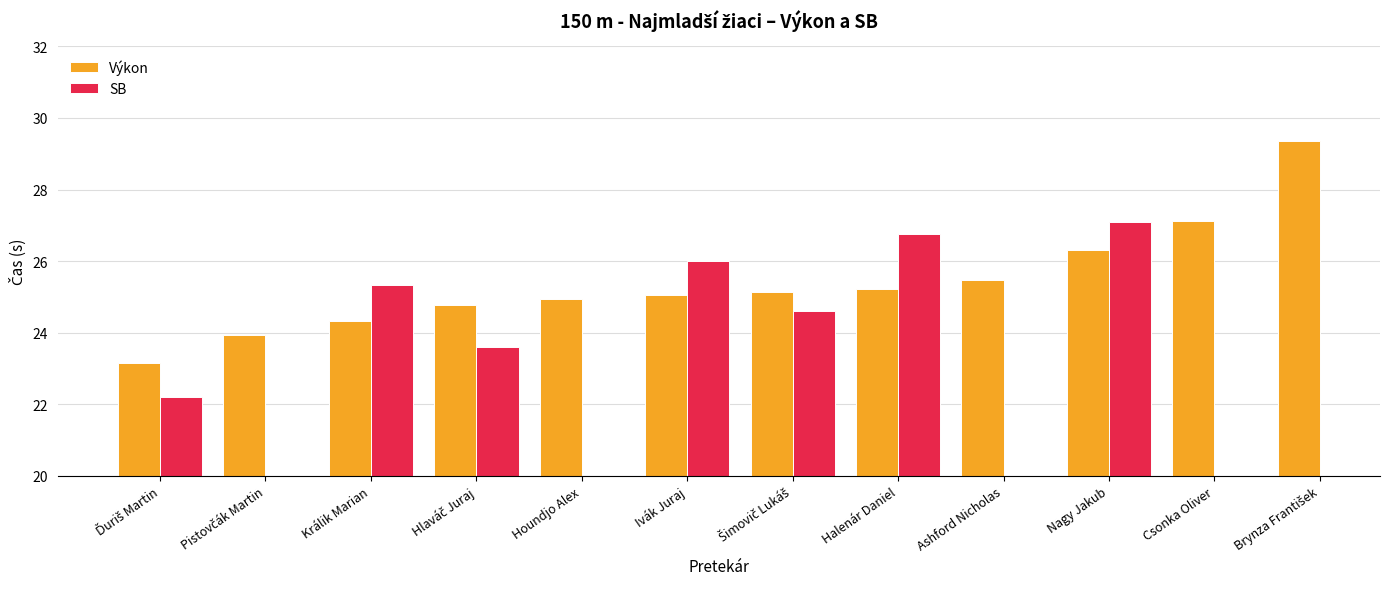

Is it true that the value at Halenár Daniel is 25.2?

True